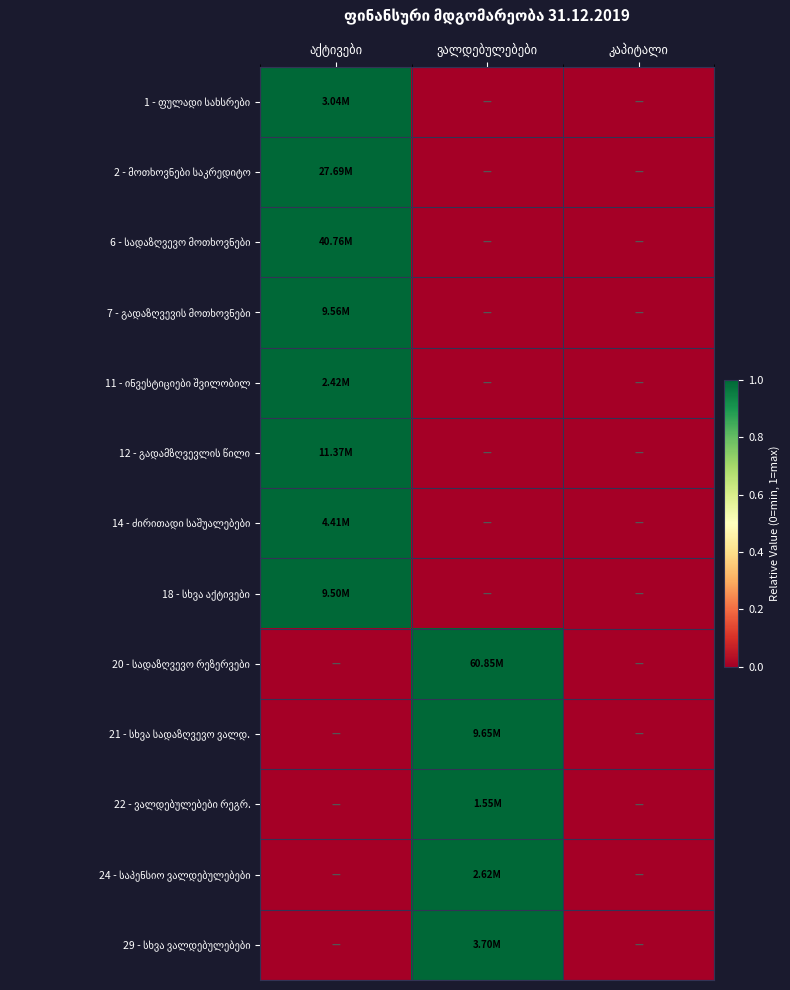

Which category has the highest value in the 1 - ფულადი სახსრები series?

აქტივები